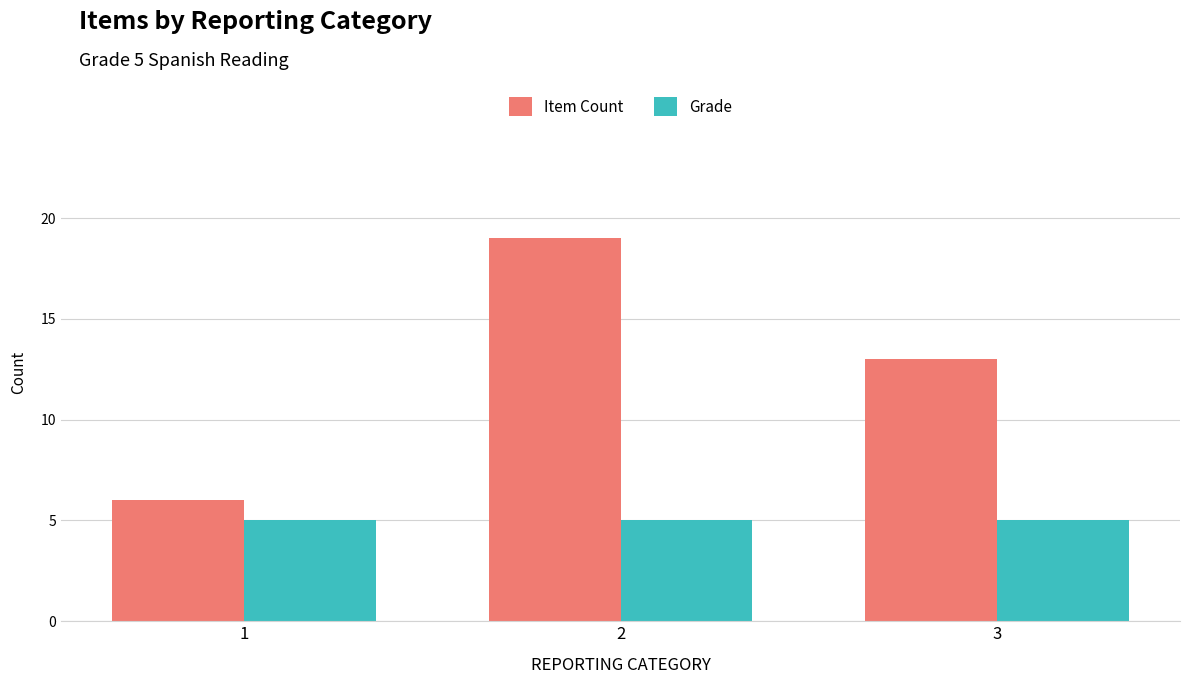

At 1, list the series in order from smallest to largest.

Grade, Item Count